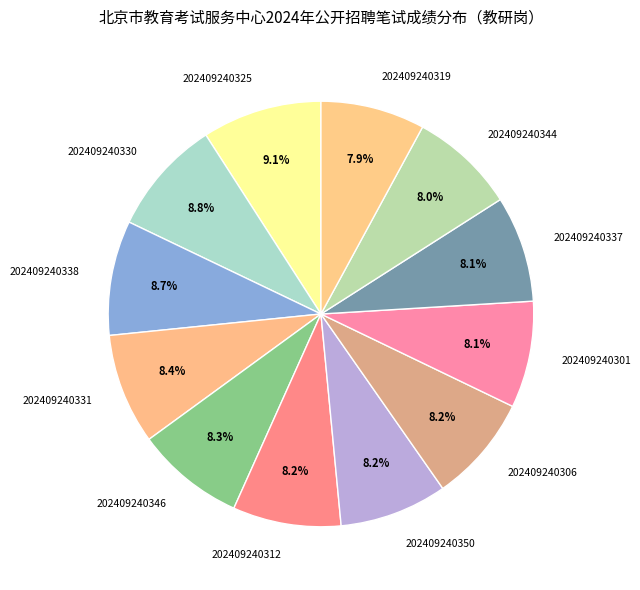

To the nearest percent, what portion does 202409240306 represent?

8%